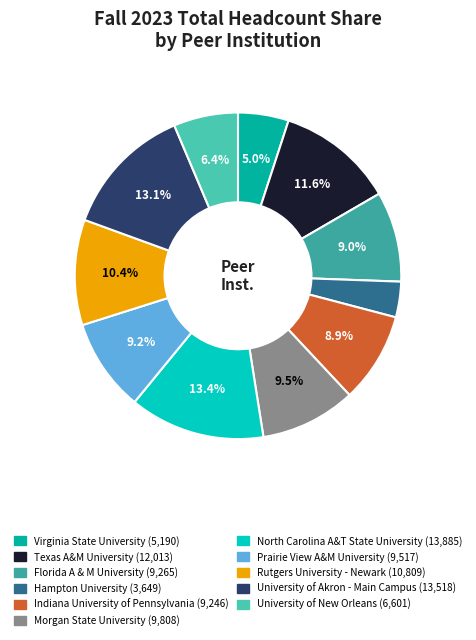

Count the number of slices in the pie.

11